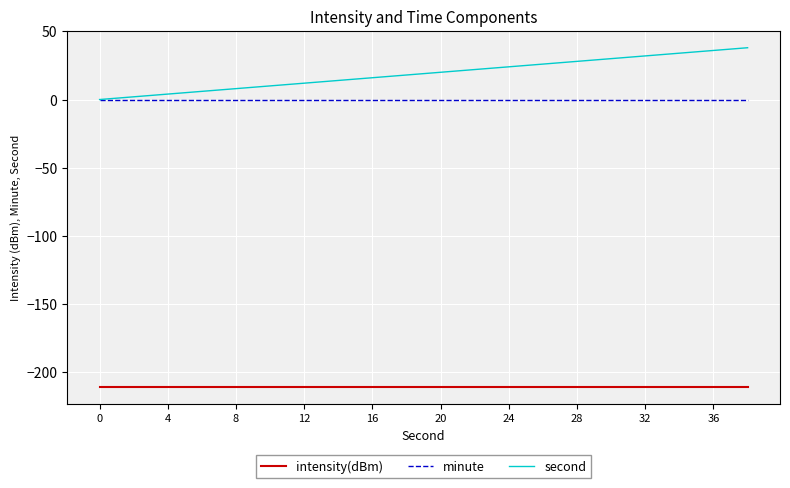

Which series has the largest total across all categories?

second